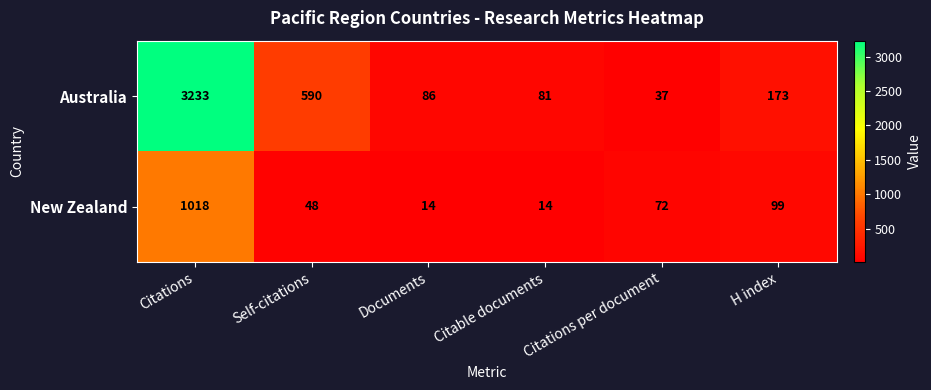

What is the minimum value shown in the chart?

14